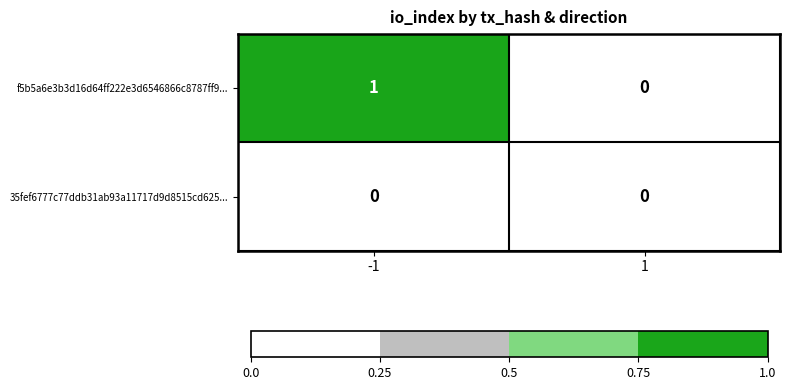

Rank the series at -1 from highest to lowest value.

f5b5a6e3b3d16d64ff222e3d6546866c8787ff9..., 35fef6777c77ddb31ab93a11717d9d8515cd625...